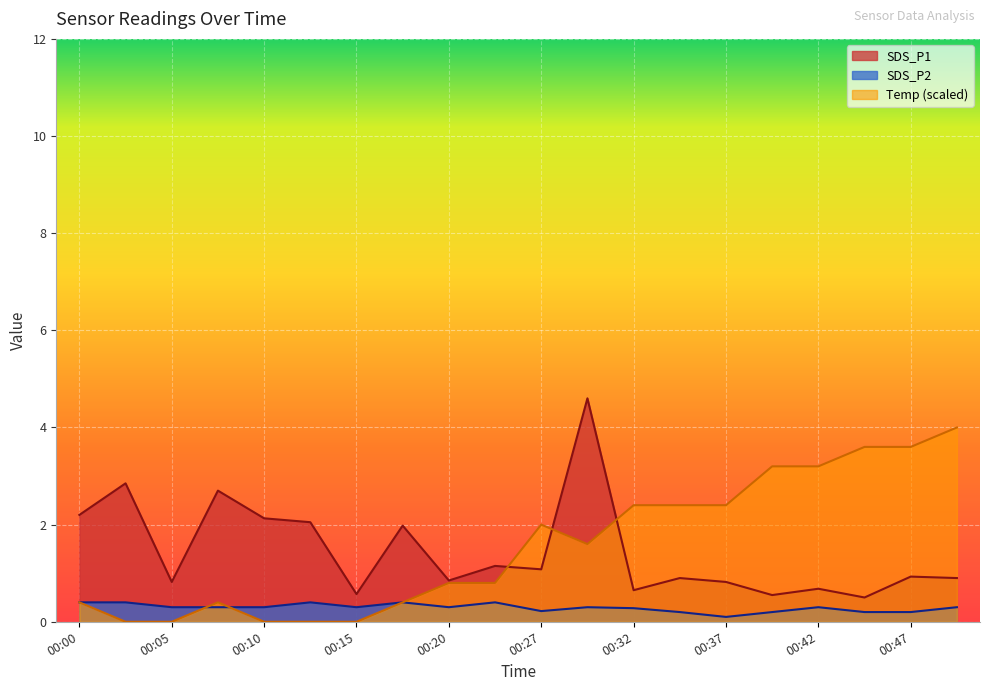

At which category does Temp reach its first local peak?

00:08